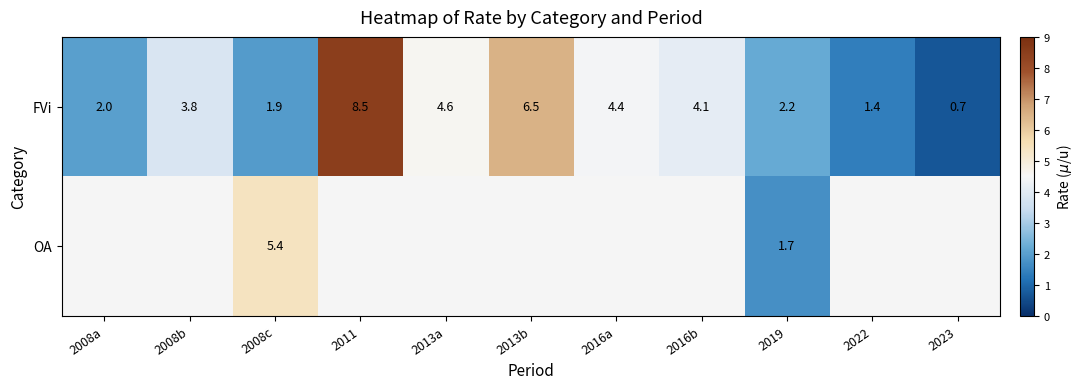

What is the sum of all FVi values?

40.1